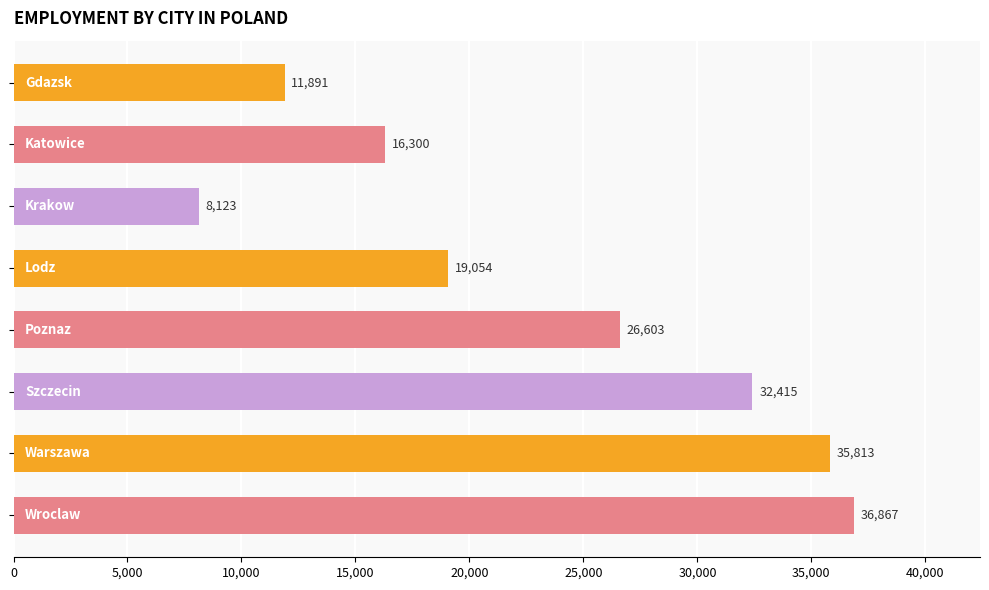

What is the value of the 7th bar from the top?

35813